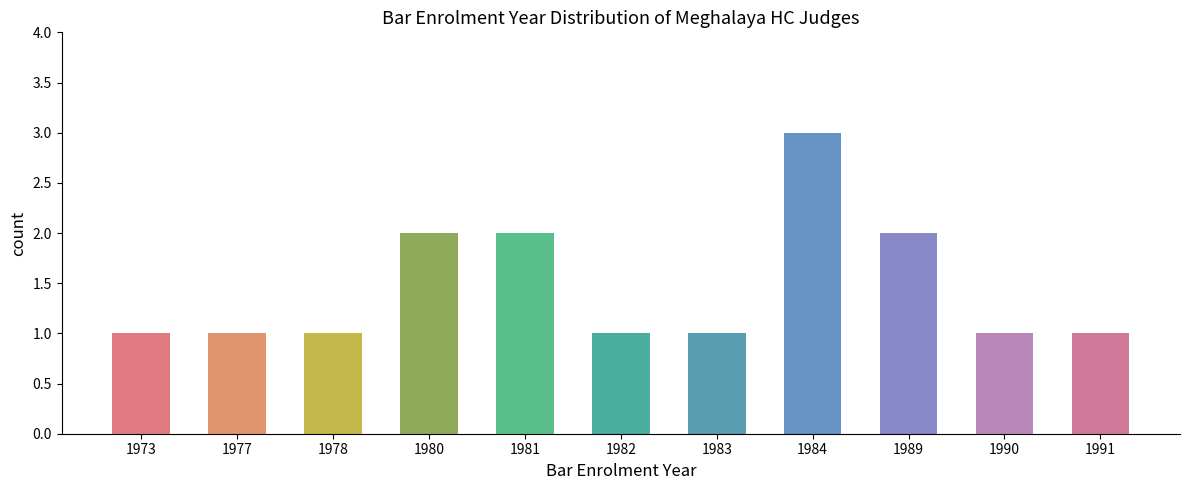

The value at 1973 is 1. True or false?

True